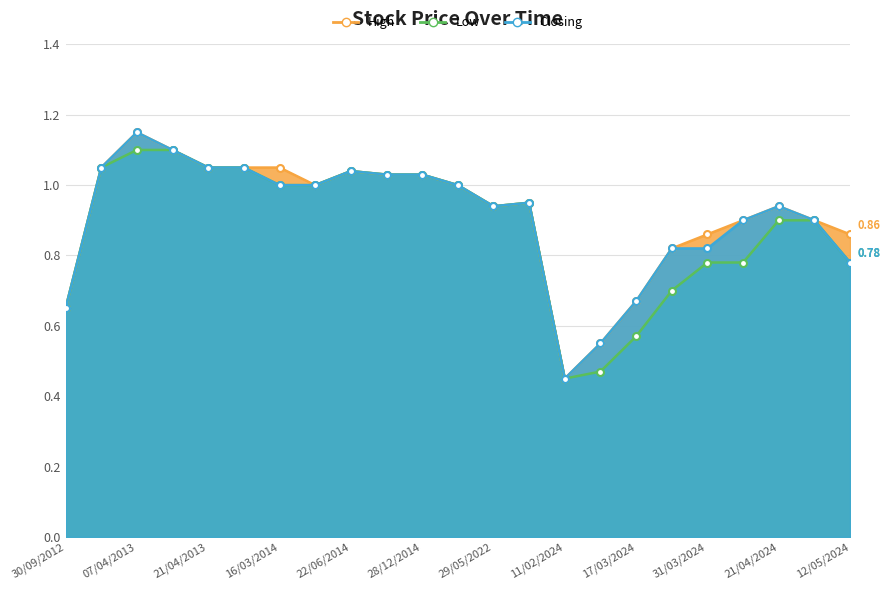

Does the chart have visible grid lines?

Yes